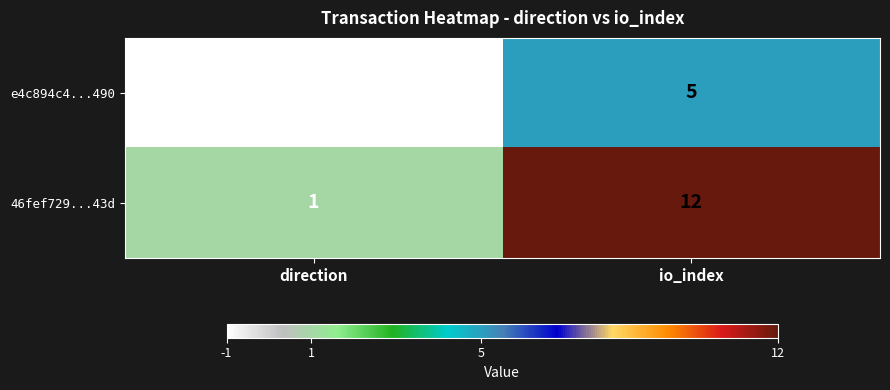

What is the difference between the highest and lowest values at direction?

2